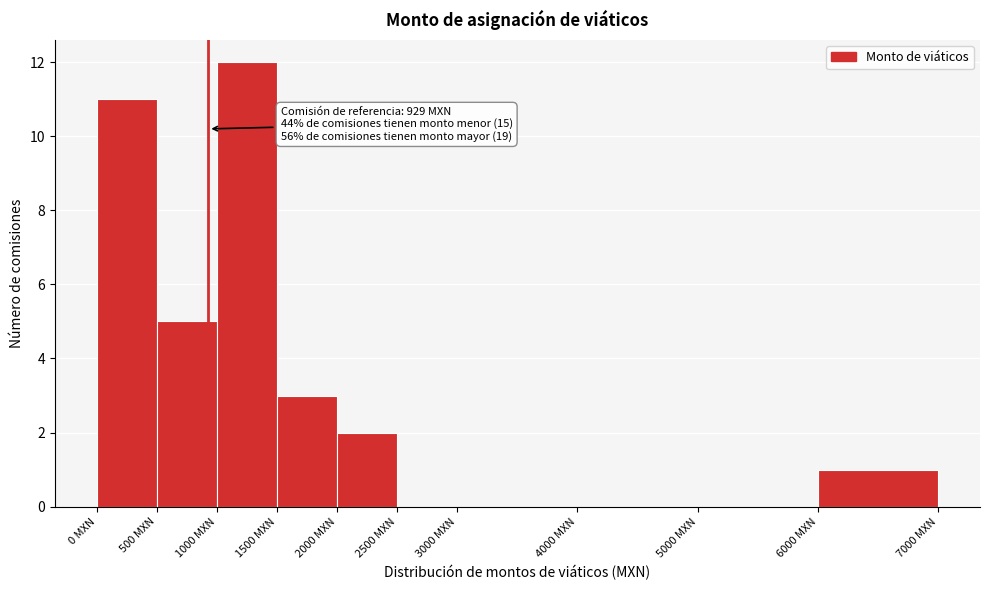

Over which range of the x-axis is the bar tallest?

1000 to 1500